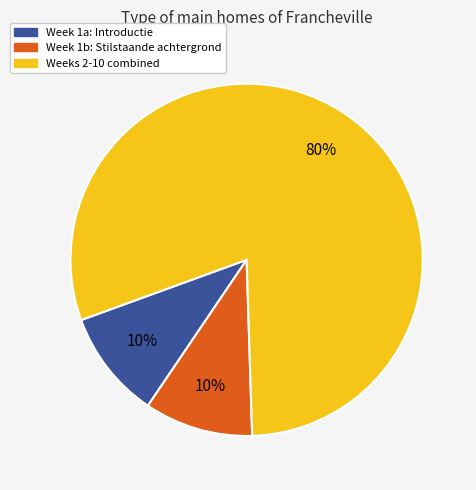

What percentage is the Week 1a: Introductie slice, to the nearest percent?

10%